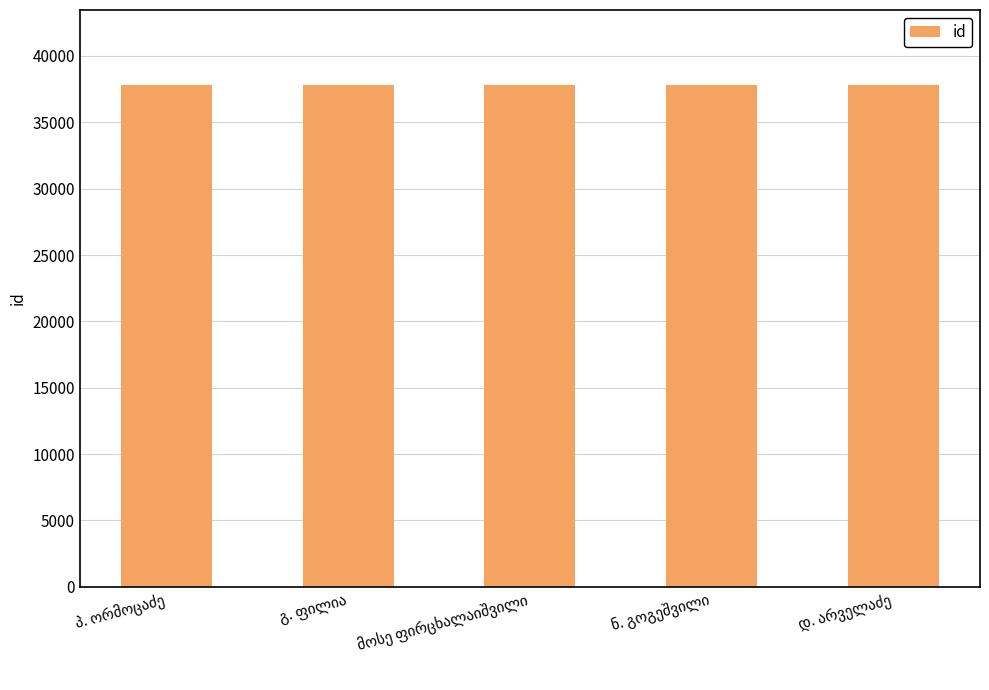

What is the maximum value shown in the chart?

37794